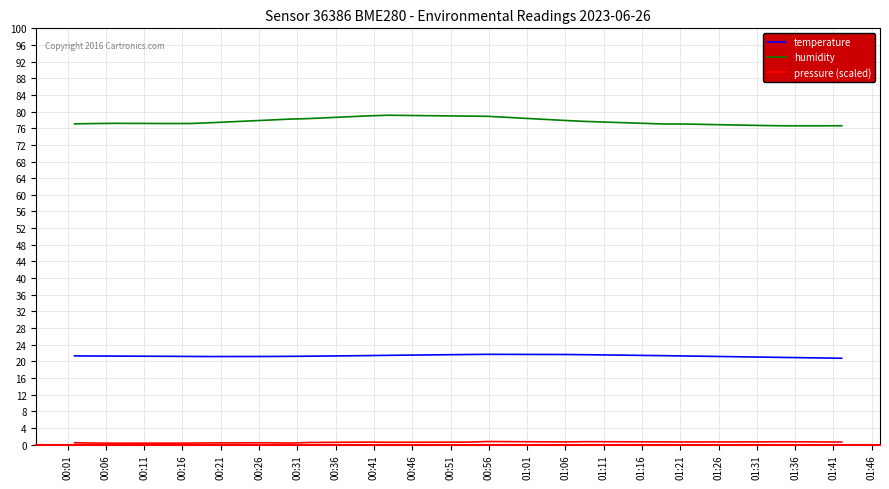

Which series has the largest total across all categories?

humidity